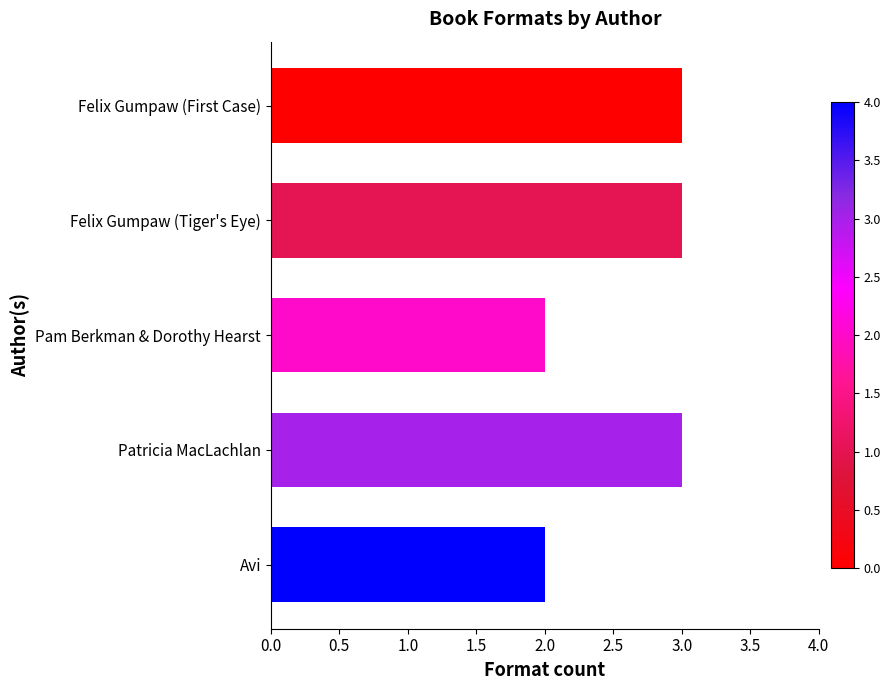

Reading top to bottom, extract all data points from this chart.

Felix Gumpaw (First Case)=3	Felix Gumpaw (Tiger's Eye)=3	Pam Berkman & Dorothy Hearst=2	Patricia MacLachlan=3	Avi=2